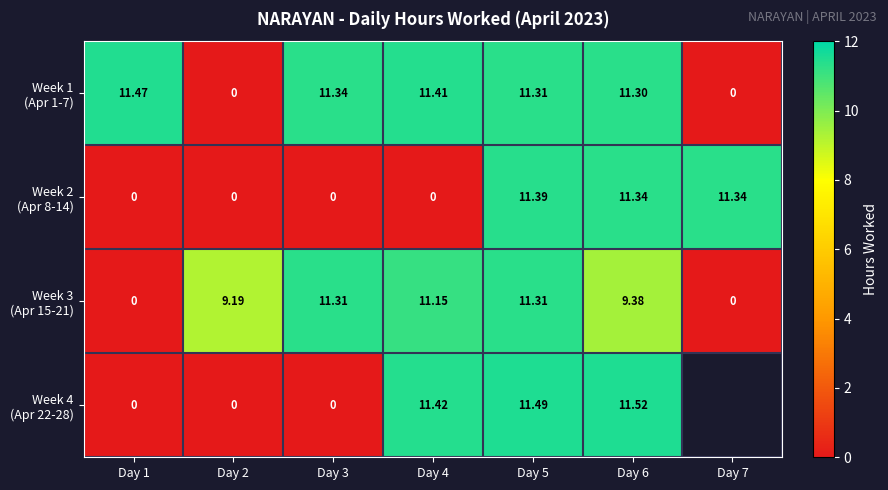

What is the sum of the Week 4 (Apr 22-28) values at Day 2 and Day 6?

11.5